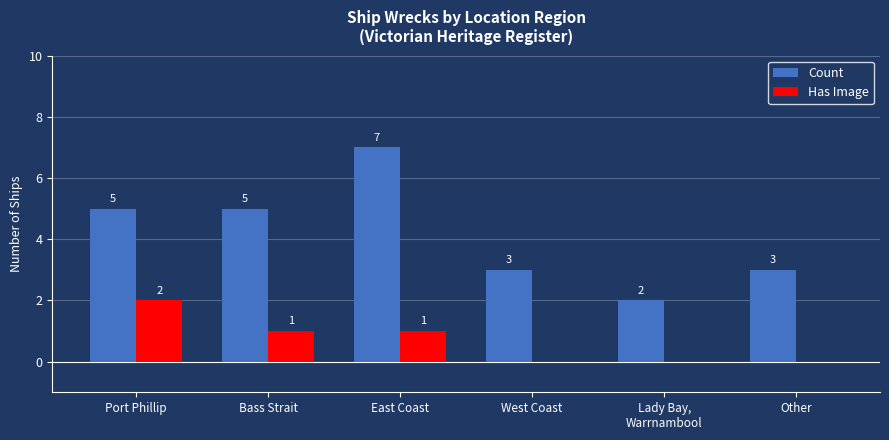

What is the highest value of the Count series?

7